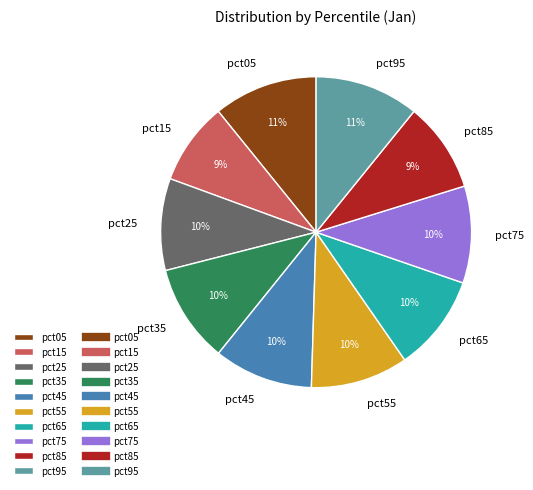

Count the number of slices in the pie.

10